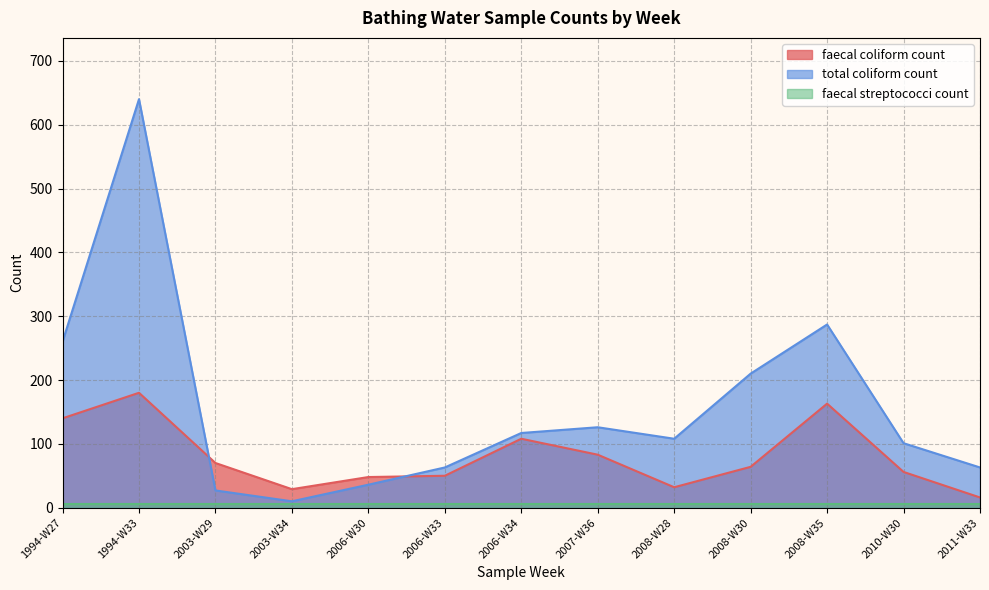

In faecal coliform count, how many points are lower than both neighbors (excluding endpoints)?

2